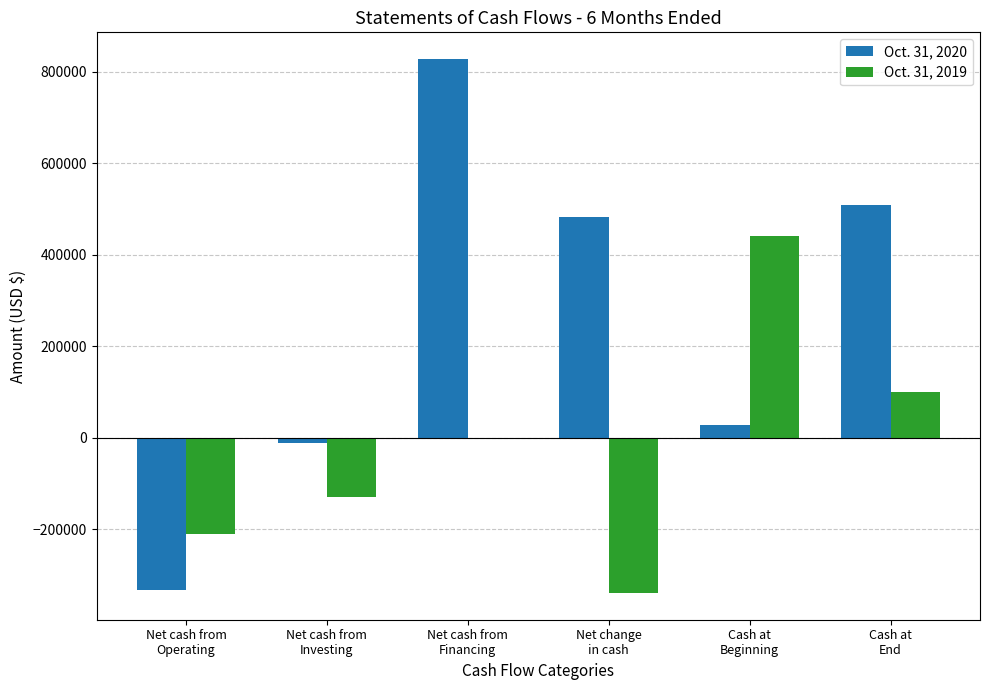

What is the maximum value shown in the chart?

827318